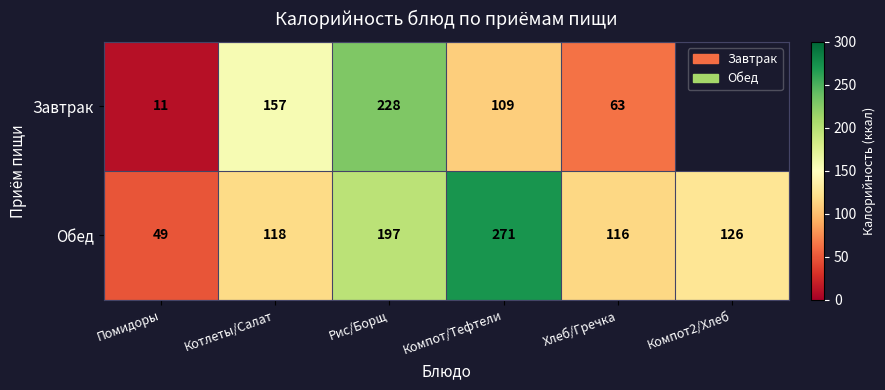

What is the average value of the Обед series?

146